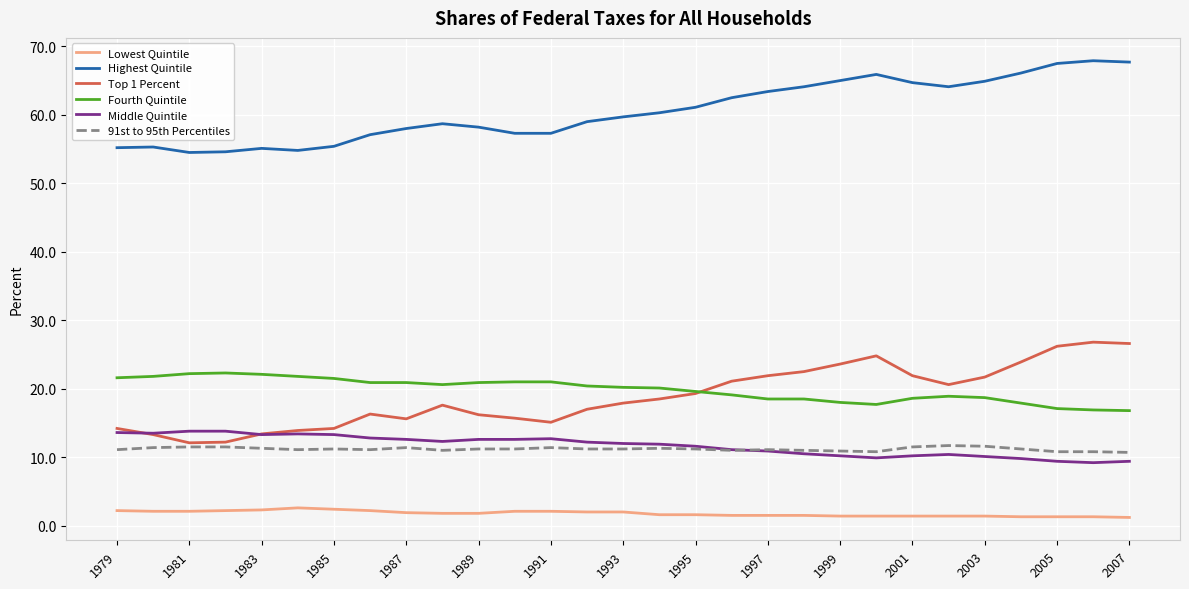

True or false: Middle Quintile and Highest Quintile cross at least once.

False